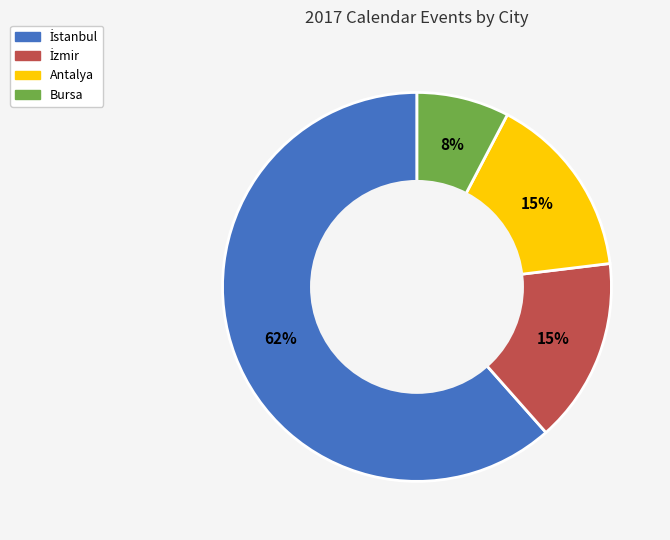

To the nearest percent, what is the difference between the largest and smallest slice percentages?

54%